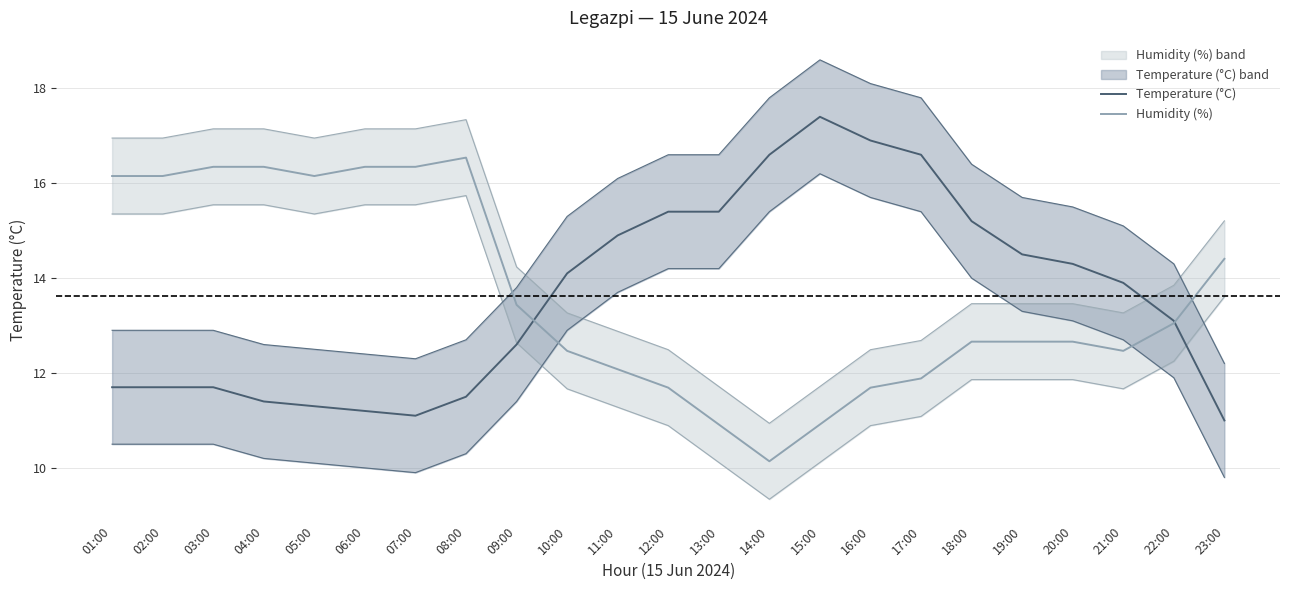

List the series in order of their peak value, lowest first.

Humidity (%), Temperature (°C)